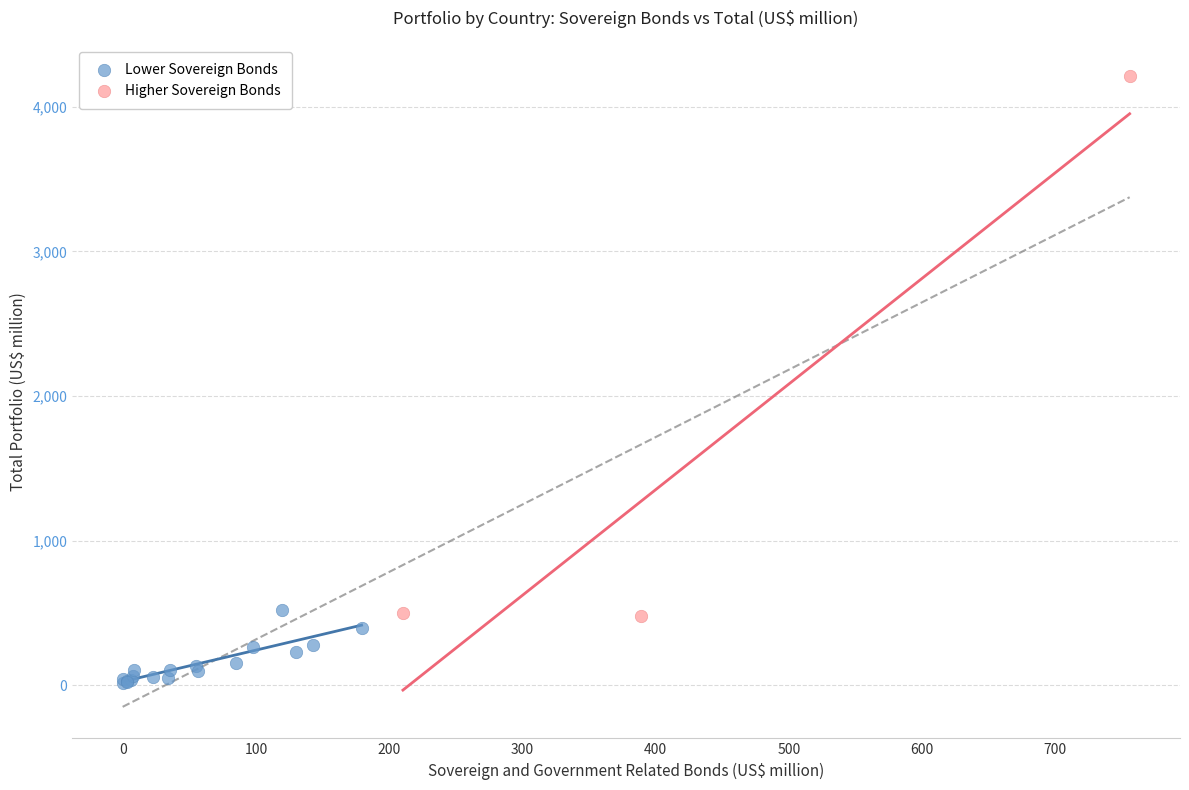

Which series has the widest spread of Y values?

Higher Sovereign Bonds